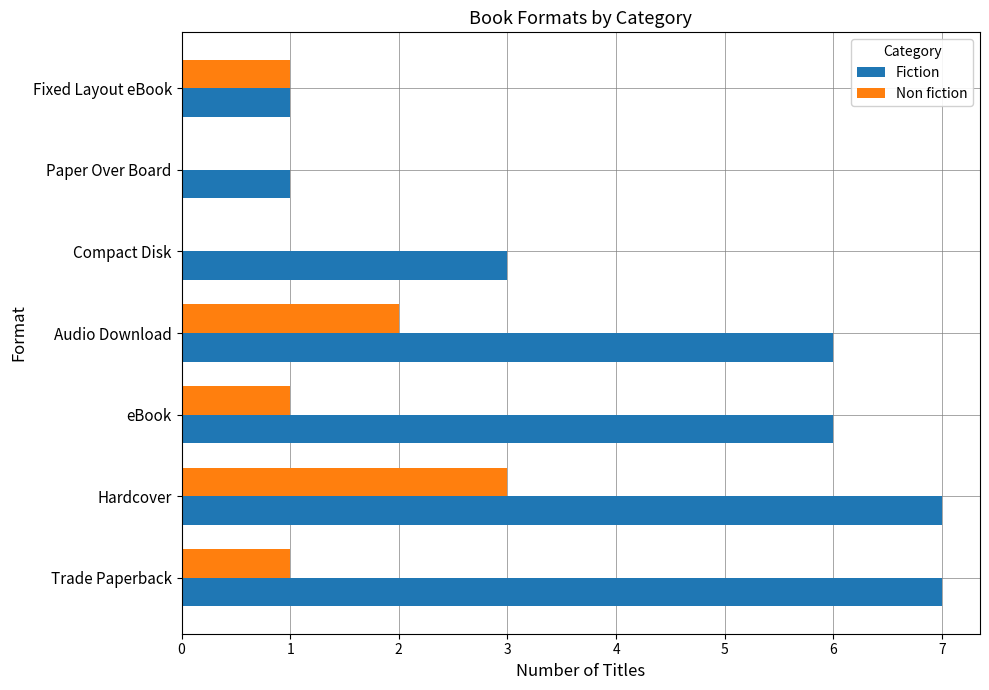

At which category is the sum across all series the highest?

Hardcover